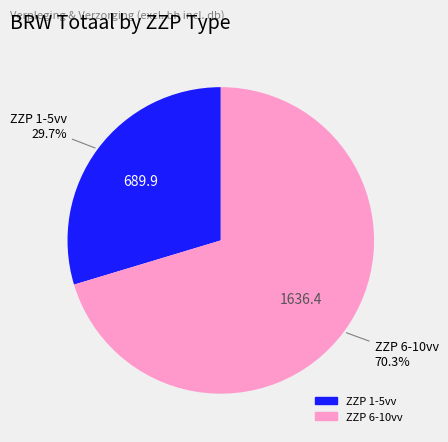

Is there any slice that represents more than half of the pie?

Yes